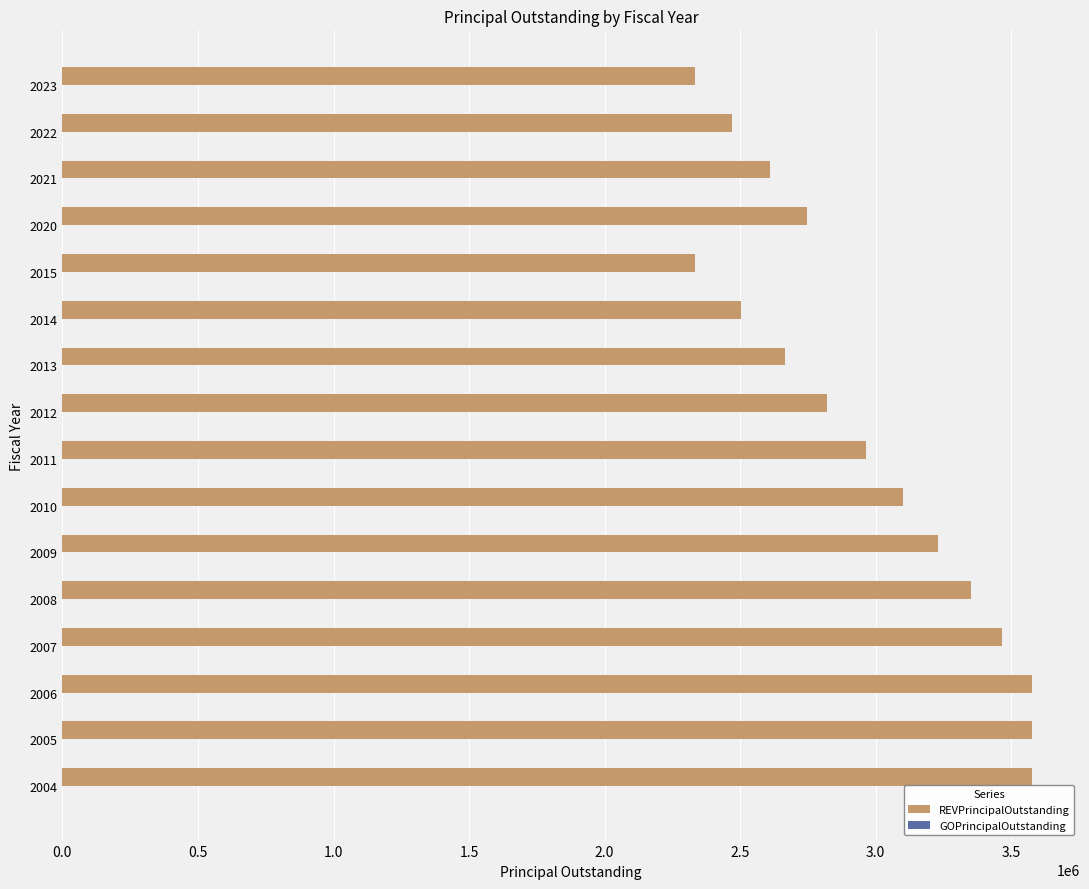

What is the change in value from 2004 to 2022?

-1103401.1